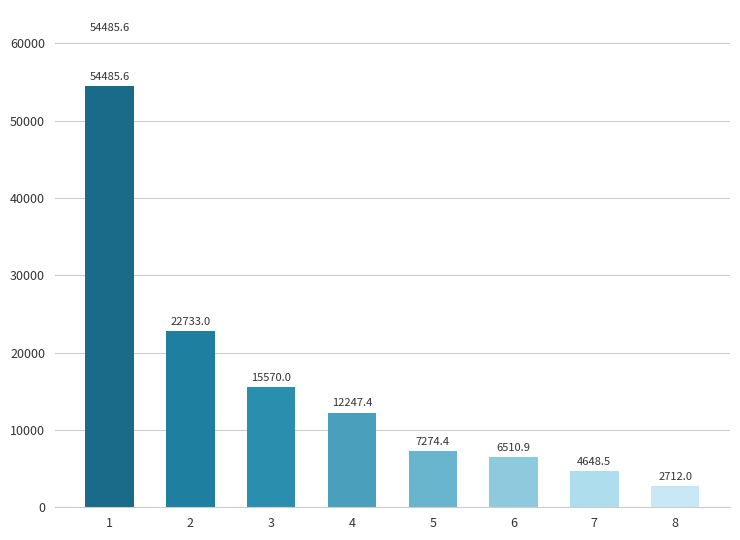

What is the maximum value shown in the chart?

54485.6